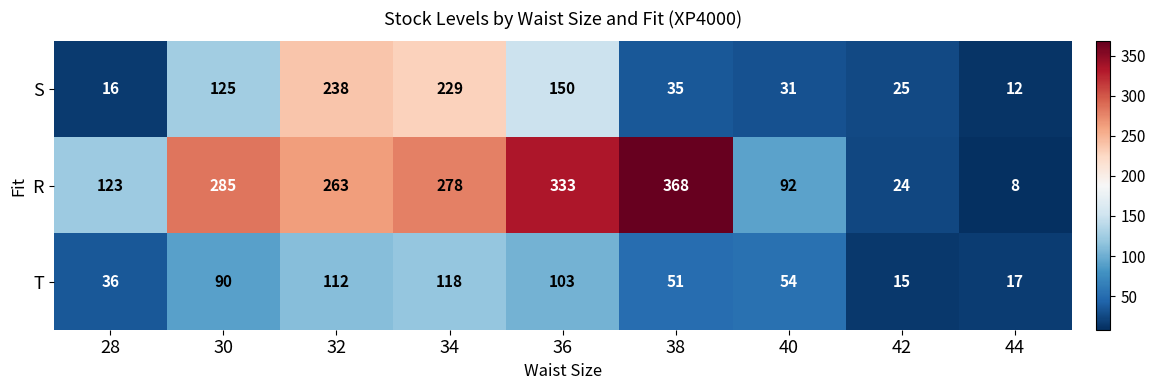

Which category has the highest value across all series?

38